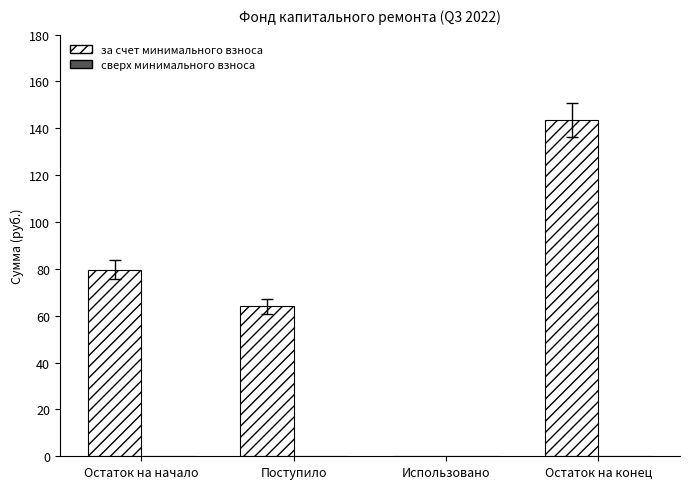

Which category has the highest value across all series?

Остаток на конец